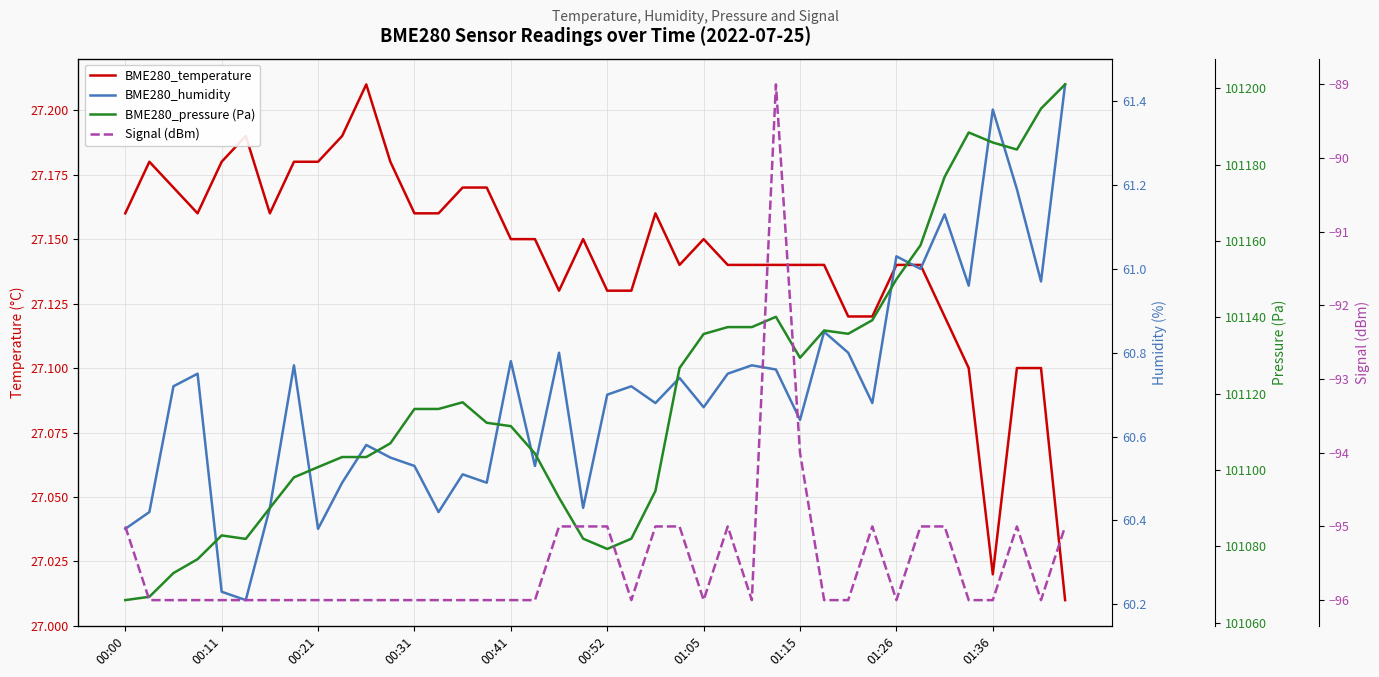

True or false: BME280_temperature has a value of 27.1 at 01:05.

True